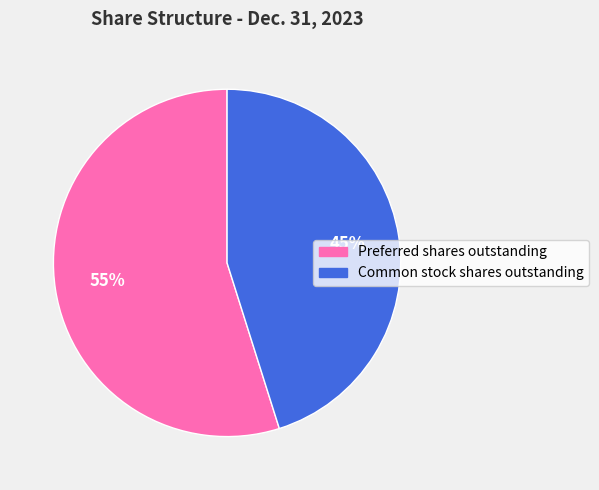

Is the sum of Common stock shares outstanding and Preferred shares outstanding greater than half?

Yes